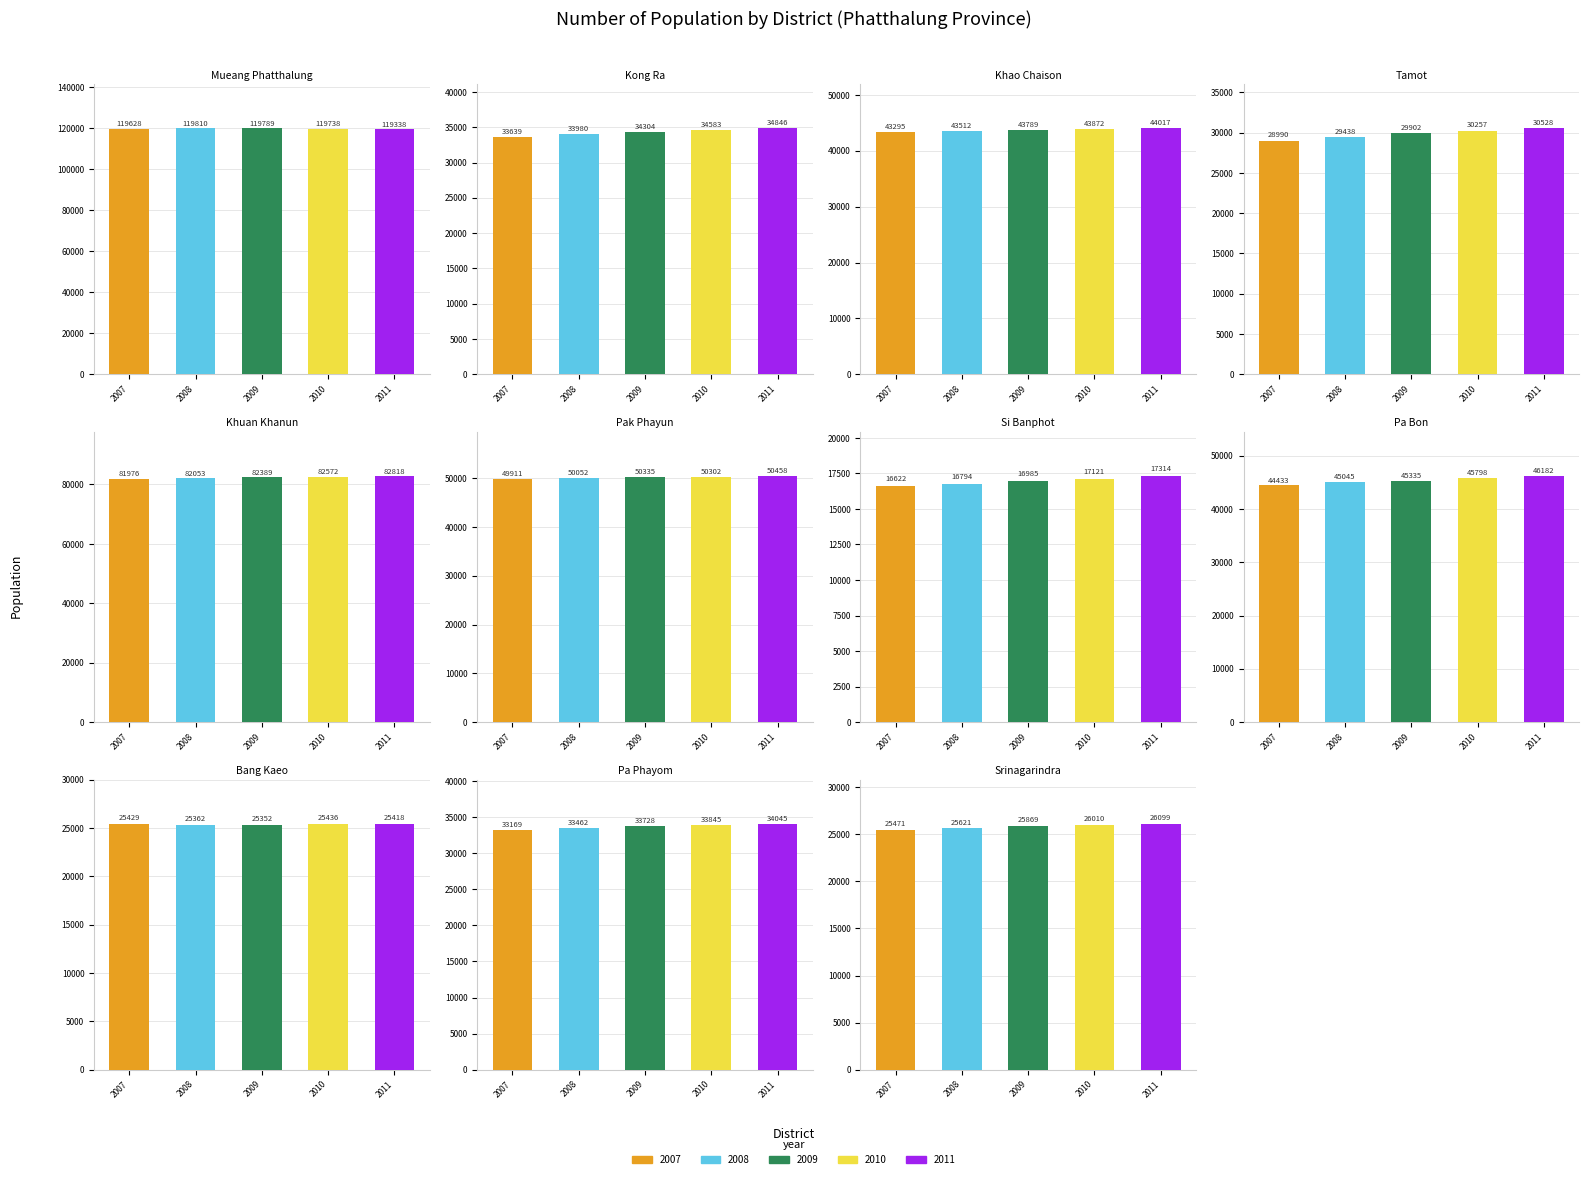

Rank the series at Srinagarindra from lowest to highest value.

2007, 2008, 2009, 2010, 2011